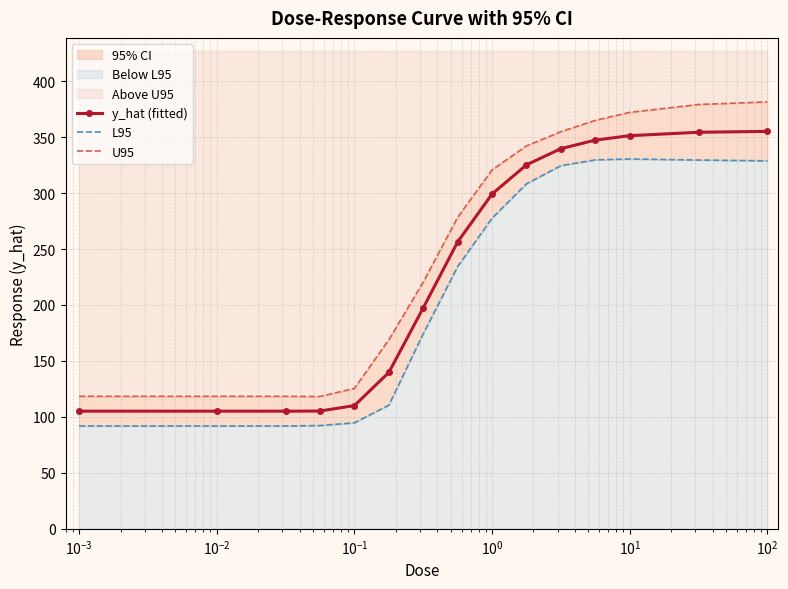

What is the minimum value for y_hat (fitted)?

105.1